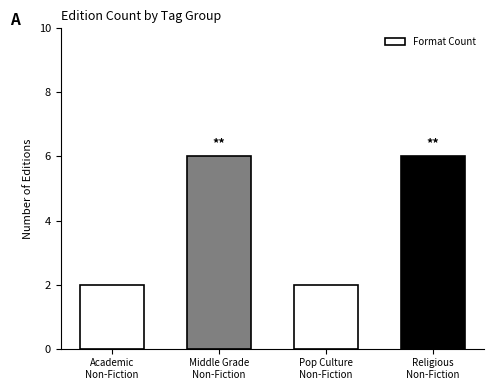

What is the sum of the values at Academic
Non-Fiction and Middle Grade
Non-Fiction?

8